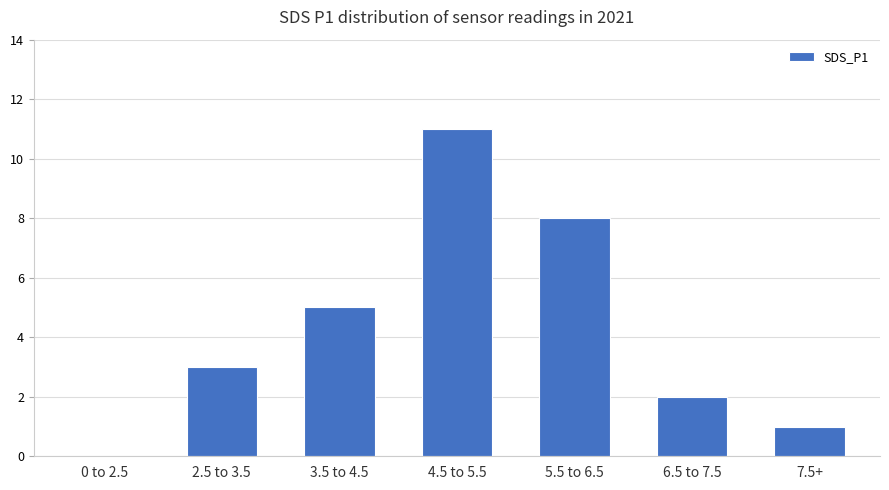

The value at 6.5 to 7.5 is 2. True or false?

True